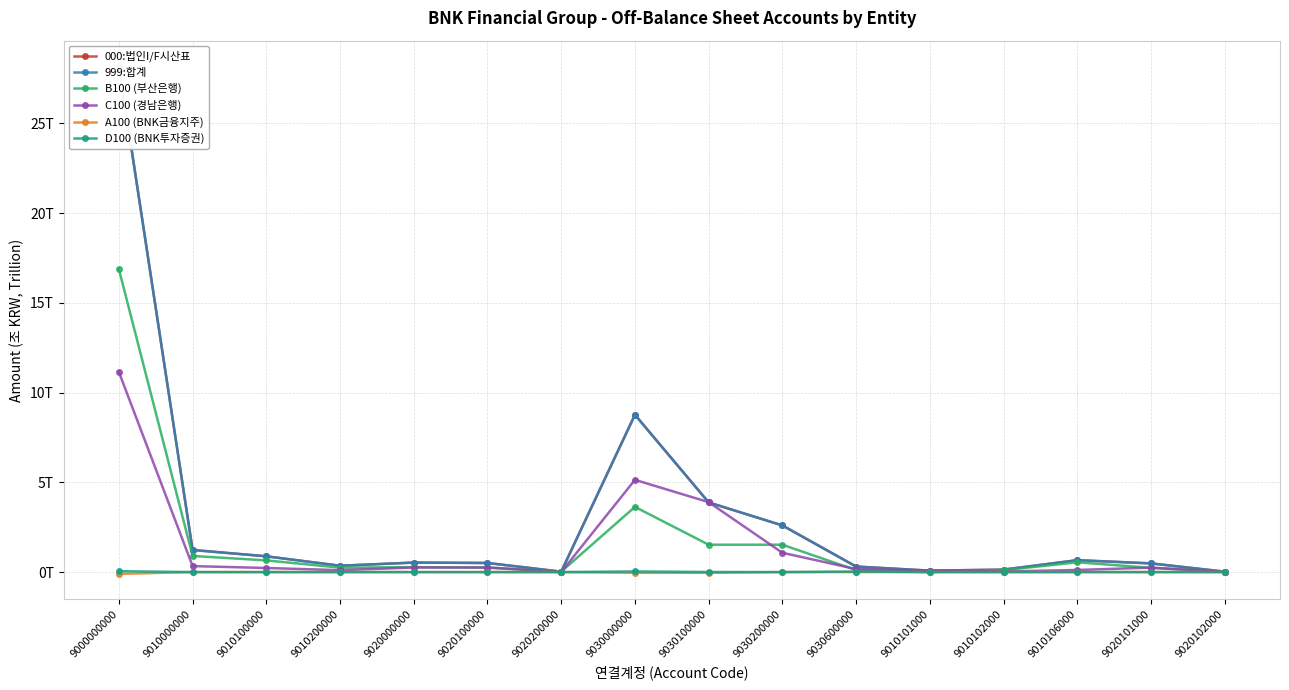

Between which two adjacent categories do C100 (경남은행) and 000:법인I/F시산표 first intersect?

9030000000 and 9030100000